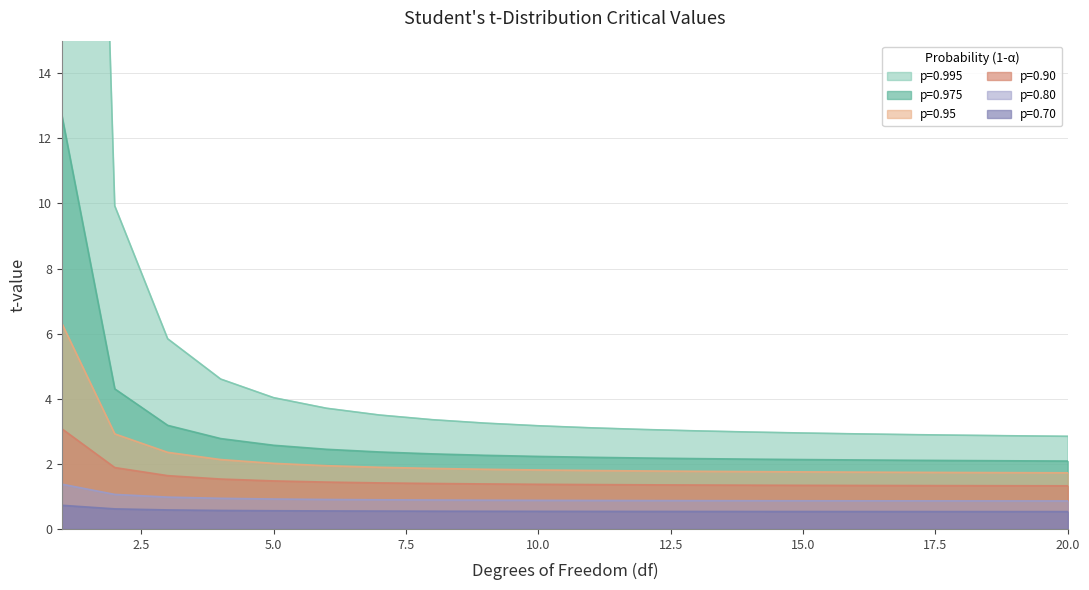

At which label does p=0.95 reach its minimum?

20